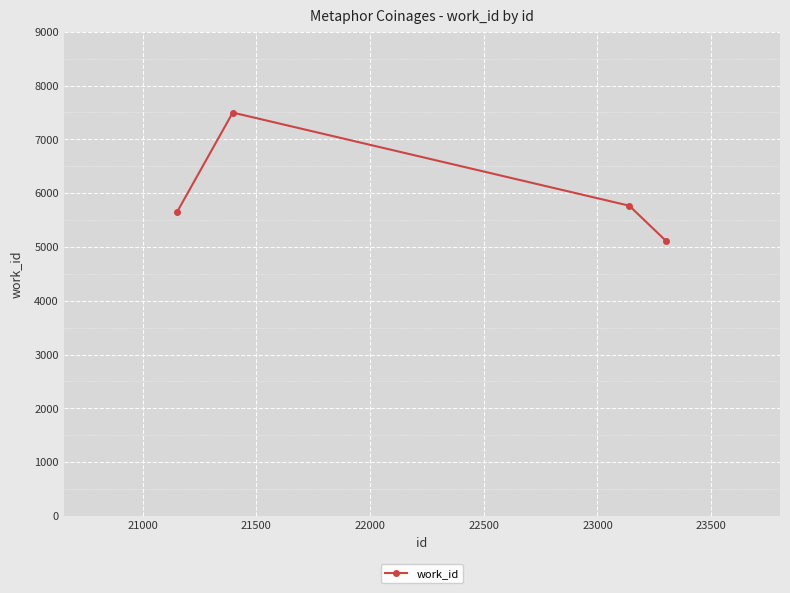

What is the minimum value shown in the chart?

5107